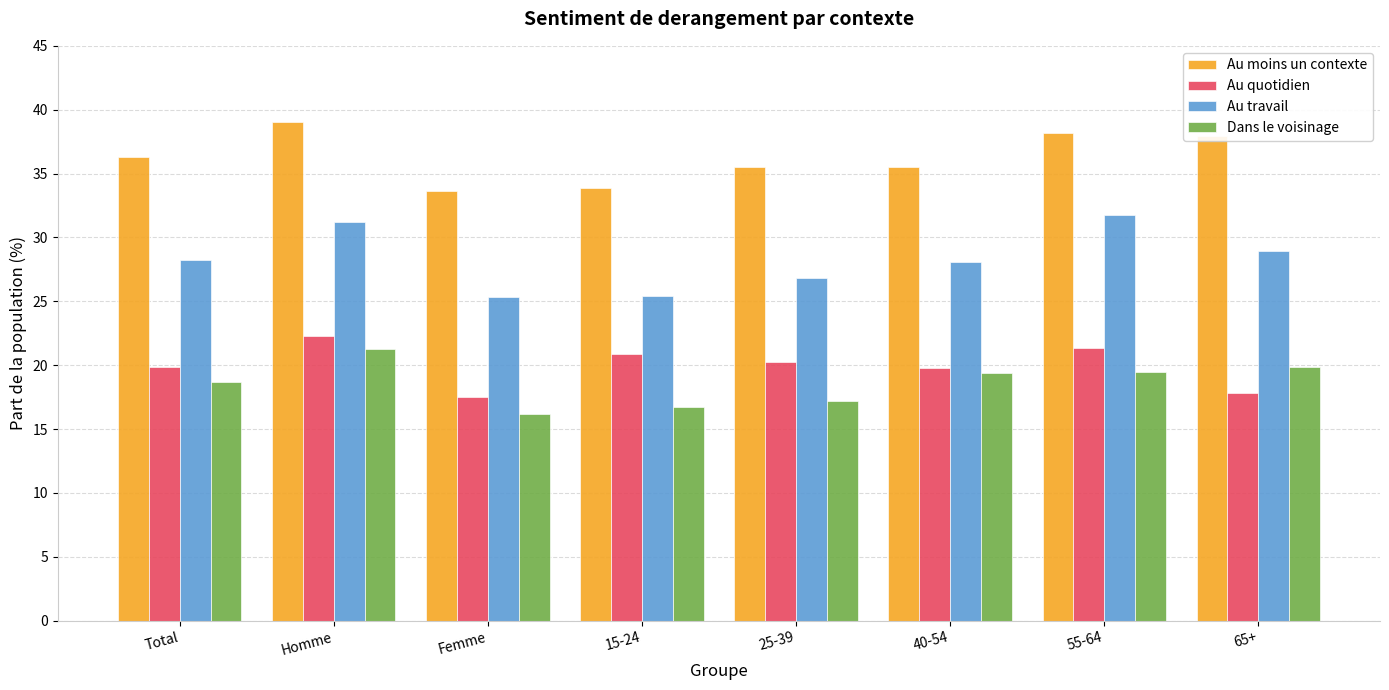

At how many categories does at least one series exceed 28?

8